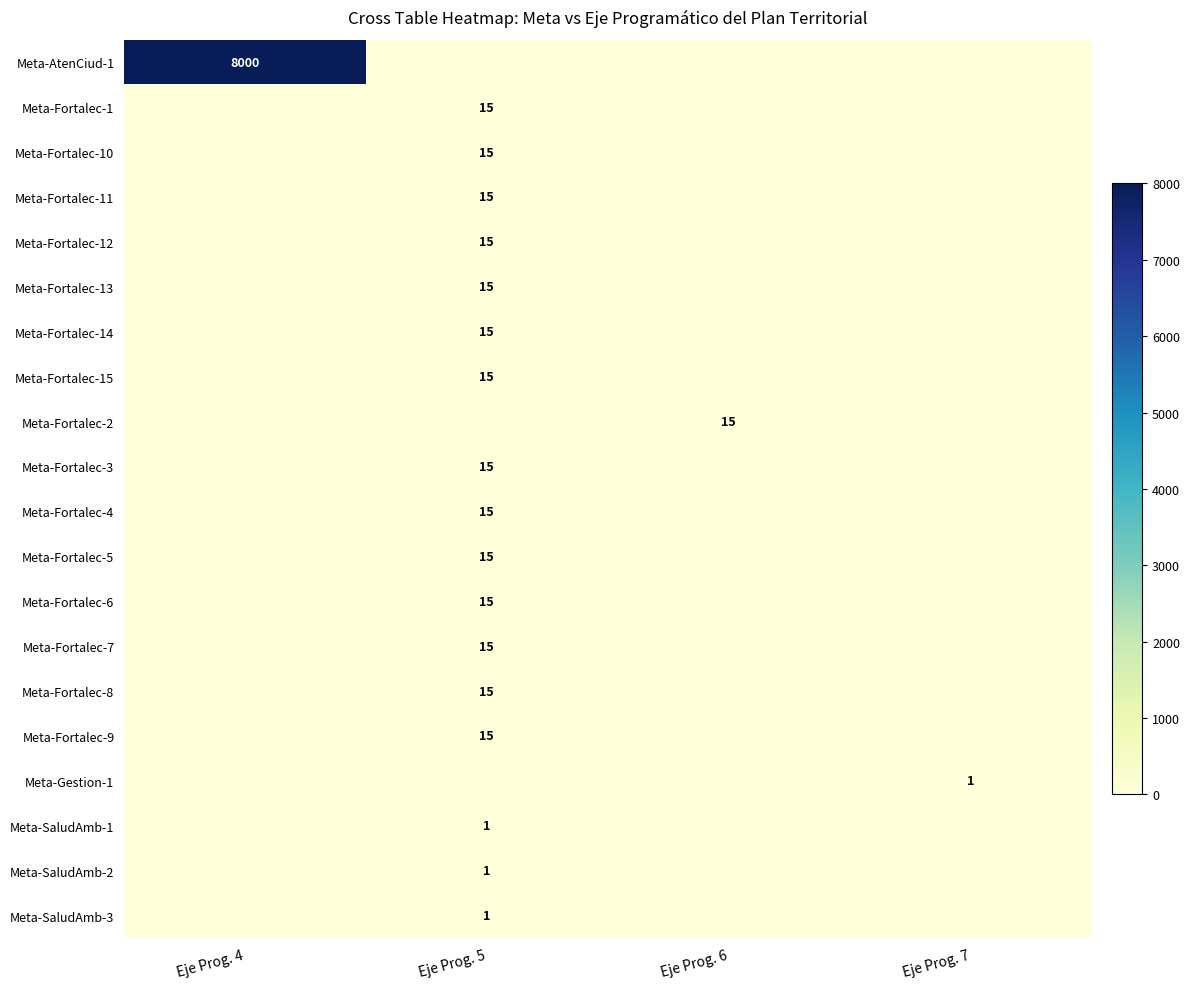

The Meta-SaludAmb-3 series shows 0 at Eje Prog. 5. True or false?

False